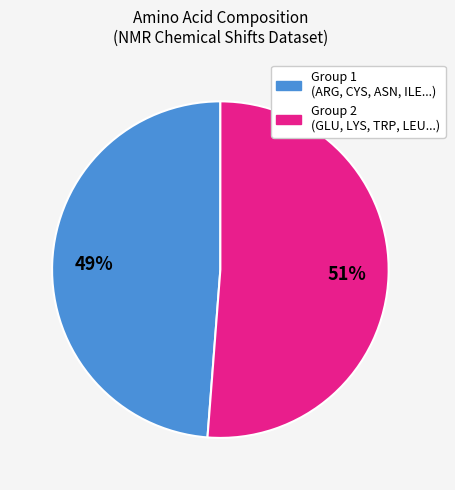

Is there any slice that represents more than half of the pie?

Yes